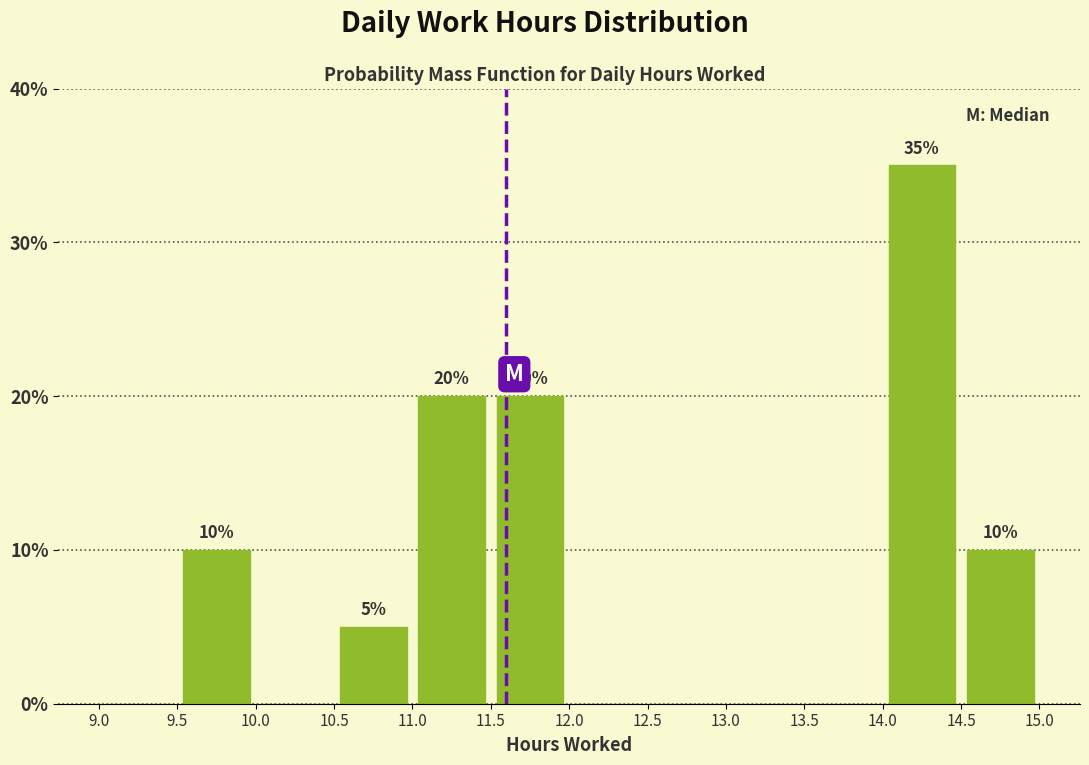

Which range on the x-axis has the tallest bar?

14.0 to 14.5